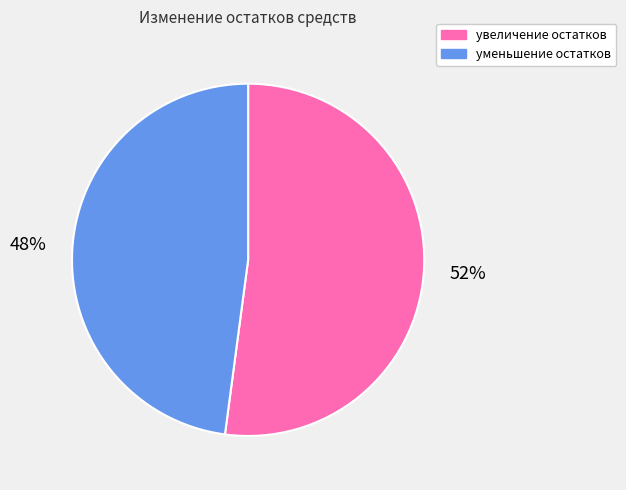

How many slices are in this pie chart?

2